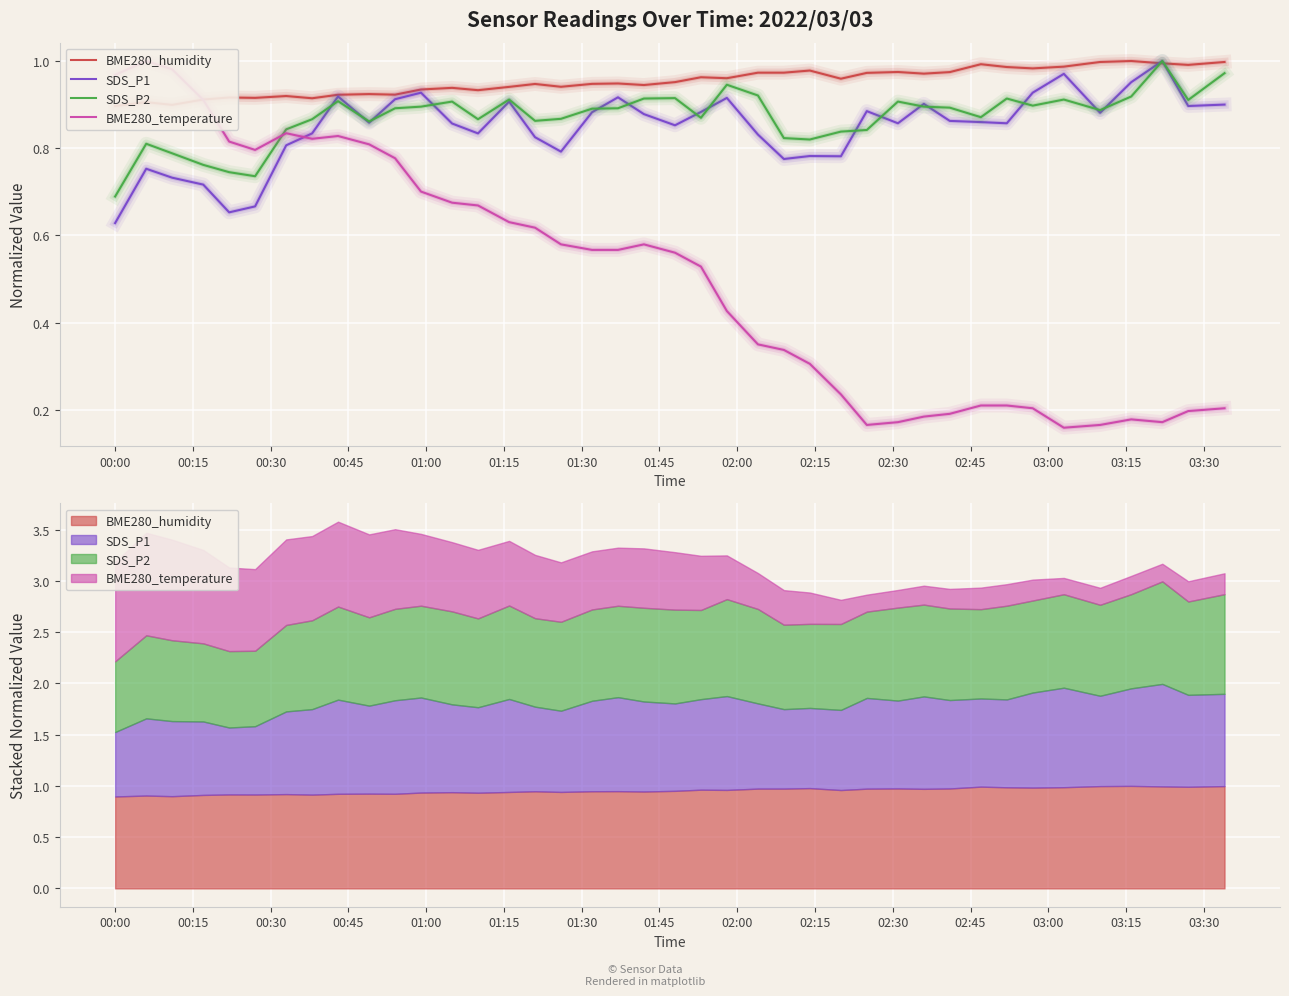

What are all the series names shown in the legend?

BME280_humidity, SDS_P1, SDS_P2, BME280_temperature